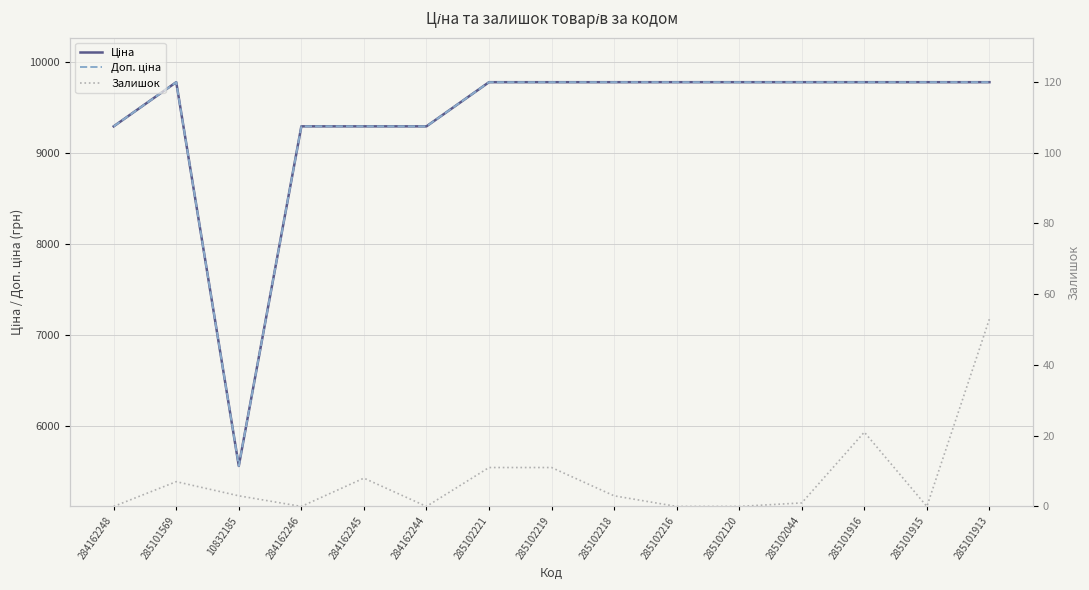

The Доп. ціна series shows 5744.2 at 285102044. True or false?

False